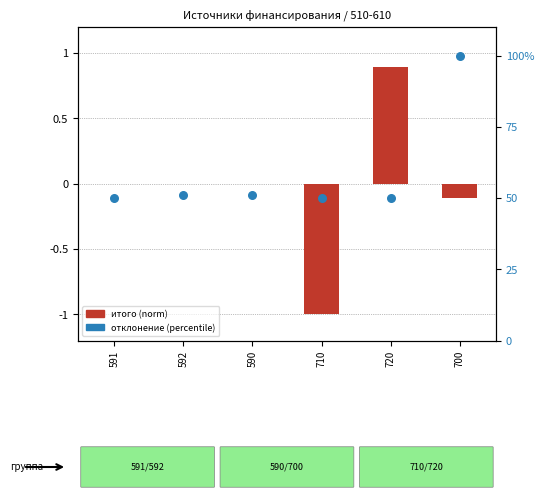

At which category is the sum across all series the highest?

700